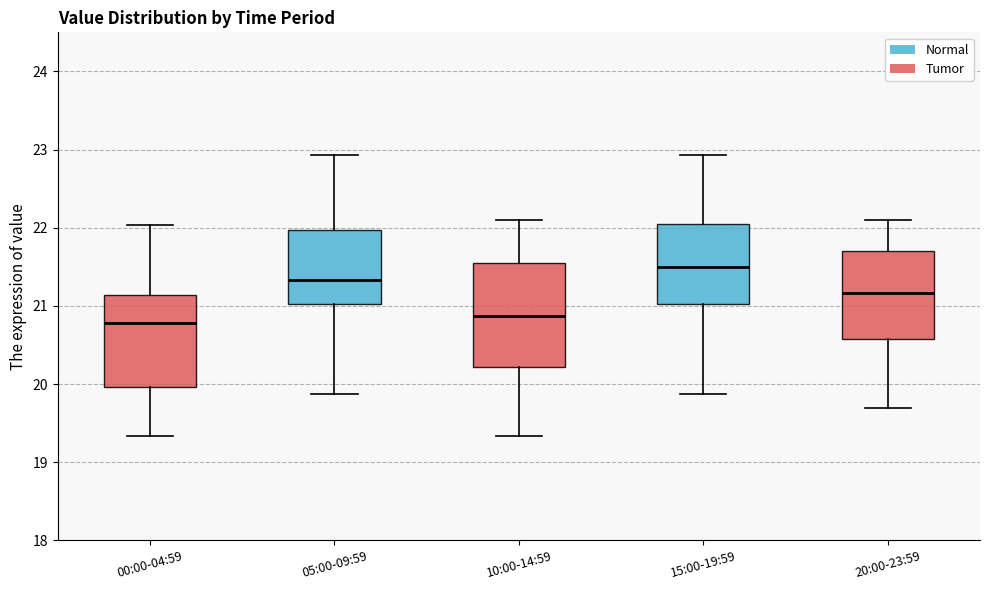

Reading left to right, read every box against the y-axis: the position of its median line, the range the box covers, and the ends of its whiskers. The values are not printed on the chart, so give them approximately, as read against the axis.

00:00-04:59: median 20.8, box 20.0 to 21.1, whiskers 19.3 to 22.0
05:00-09:59: median 21.3, box 21.0 to 22.0, whiskers 19.9 to 22.9
10:00-14:59: median 20.9, box 20.2 to 21.6, whiskers 19.3 to 22.1
15:00-19:59: median 21.5, box 21.0 to 22.0, whiskers 19.9 to 22.9
20:00-23:59: median 21.2, box 20.6 to 21.7, whiskers 19.7 to 22.1